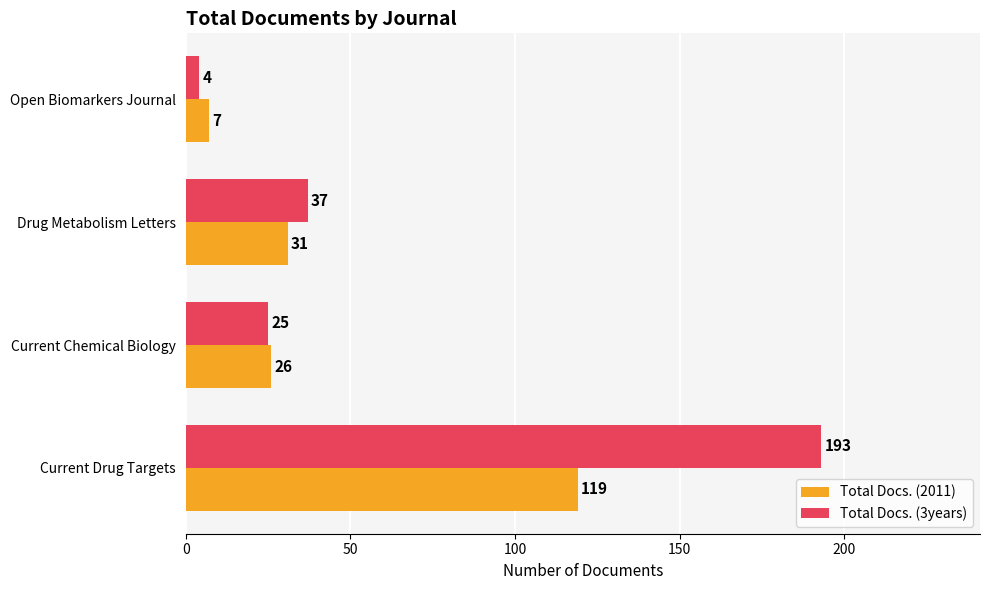

The value of Total Docs. (2011) at Open Biomarkers Journal is 7. True or false?

True